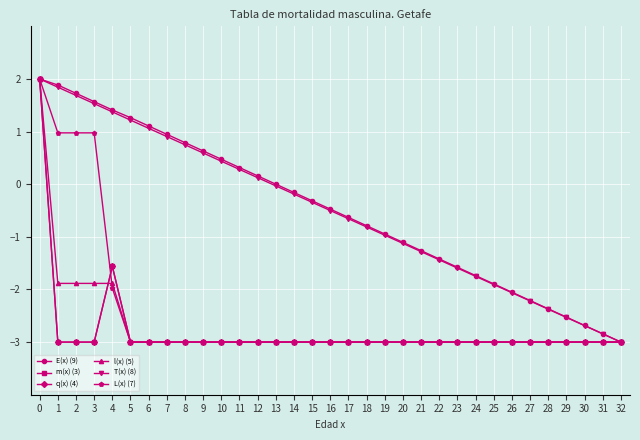

What is the spread (max minus min) of values at 31?

0.2